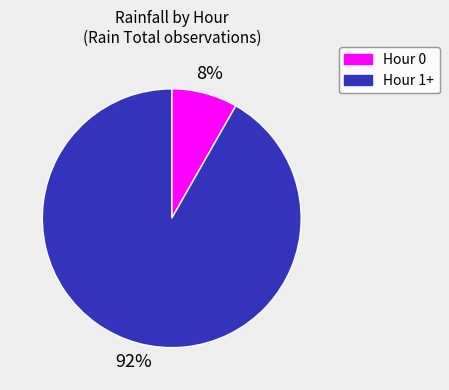

To the nearest percent, what percentage of the pie is Hour 0?

8%